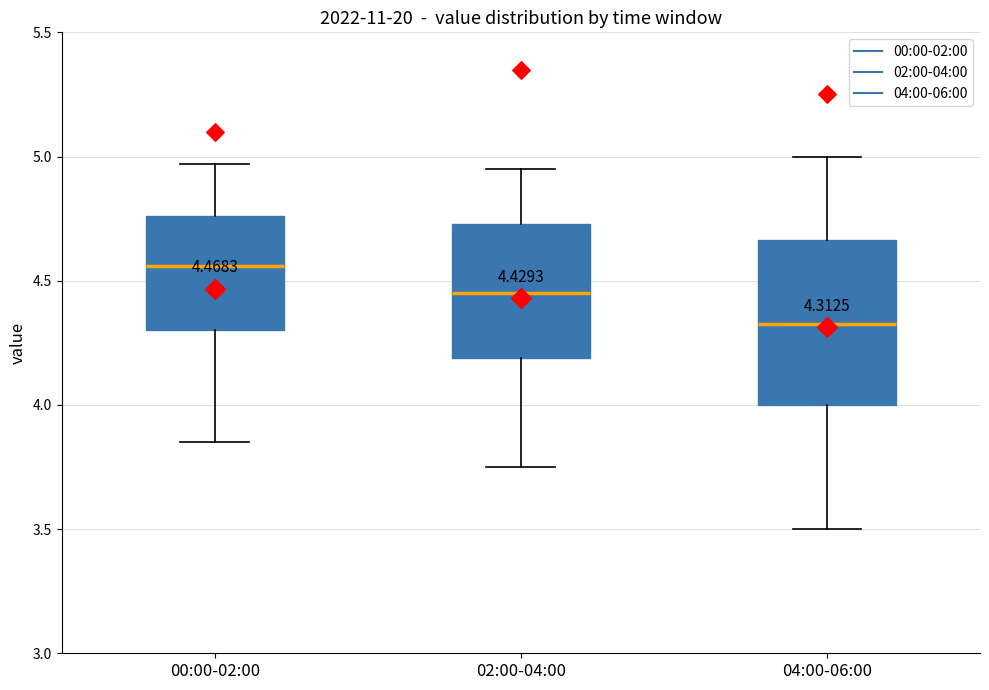

Which box has the lowest median line?

04:00-06:00